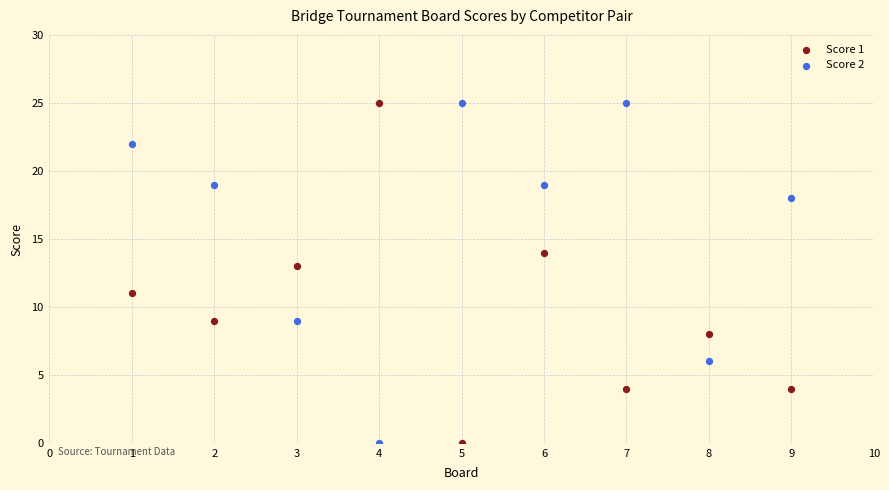

What is the X range (max minus min) for the scatter plot?

8